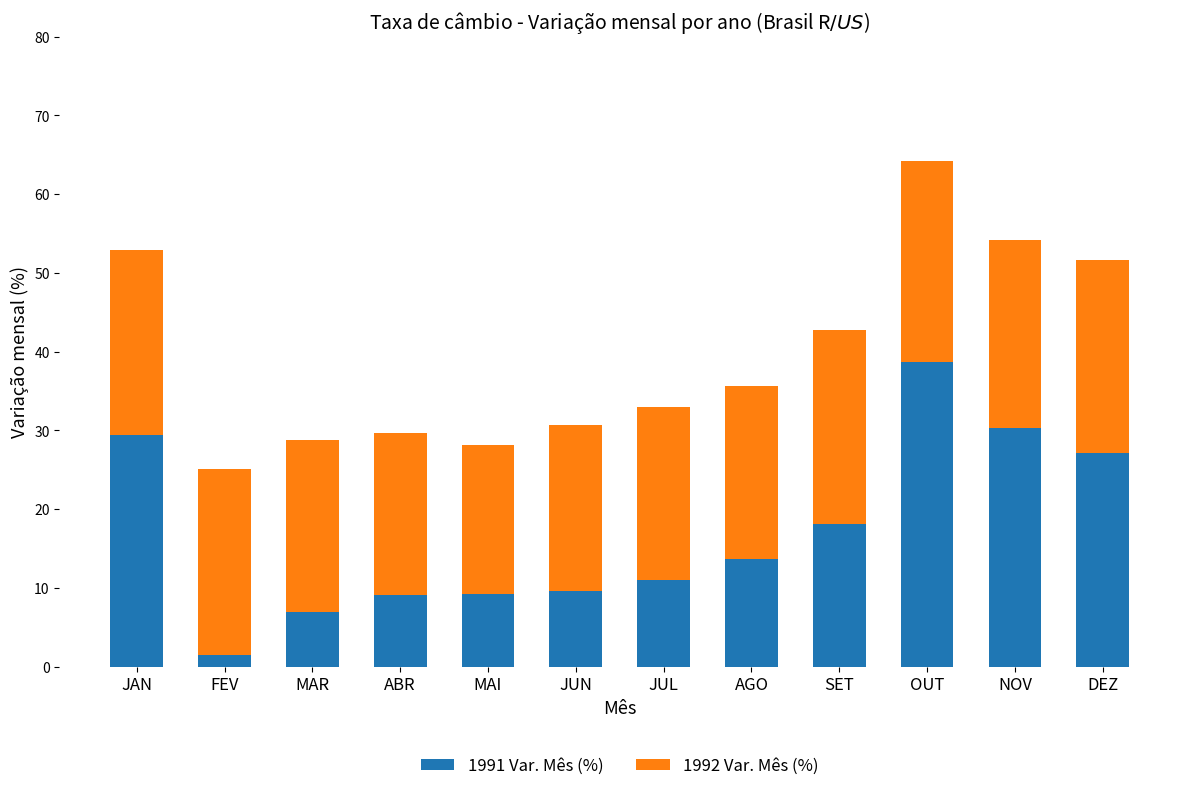

What is the sum of all 1991 Var. Mês (%) values?

204.8